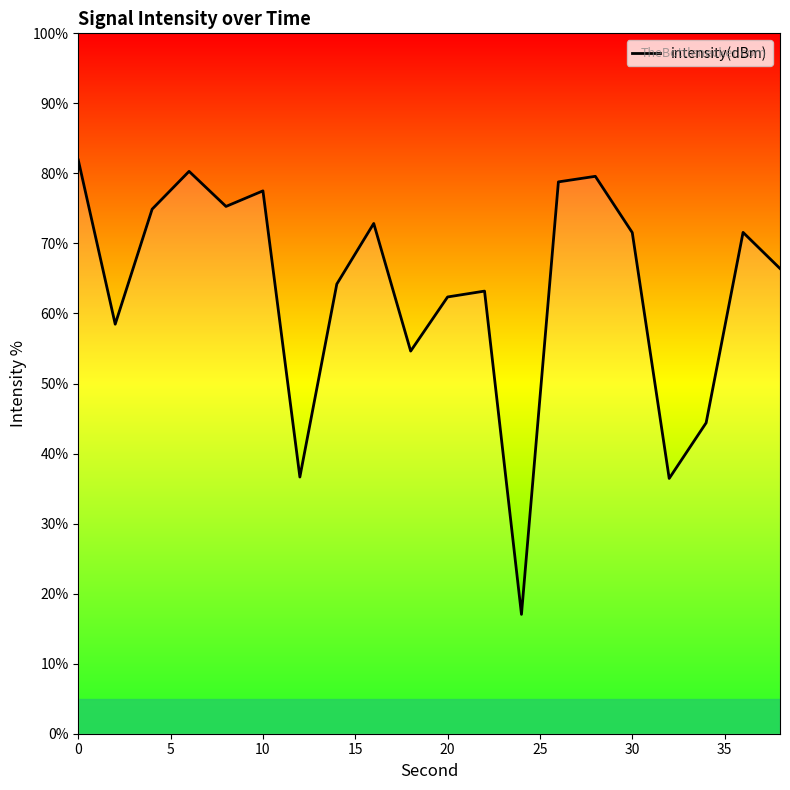

How many distinct data groups are displayed?

1